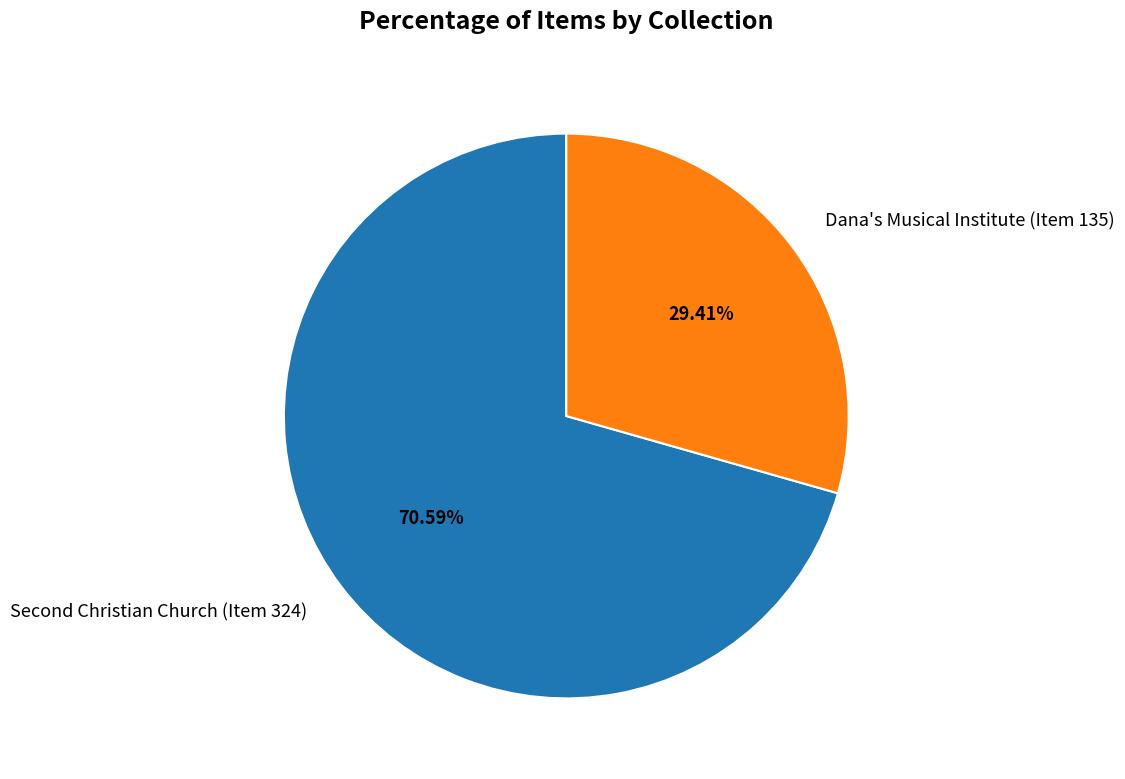

Is it true that Dana's Musical Institute (Item 135) is 44% of the pie?

False